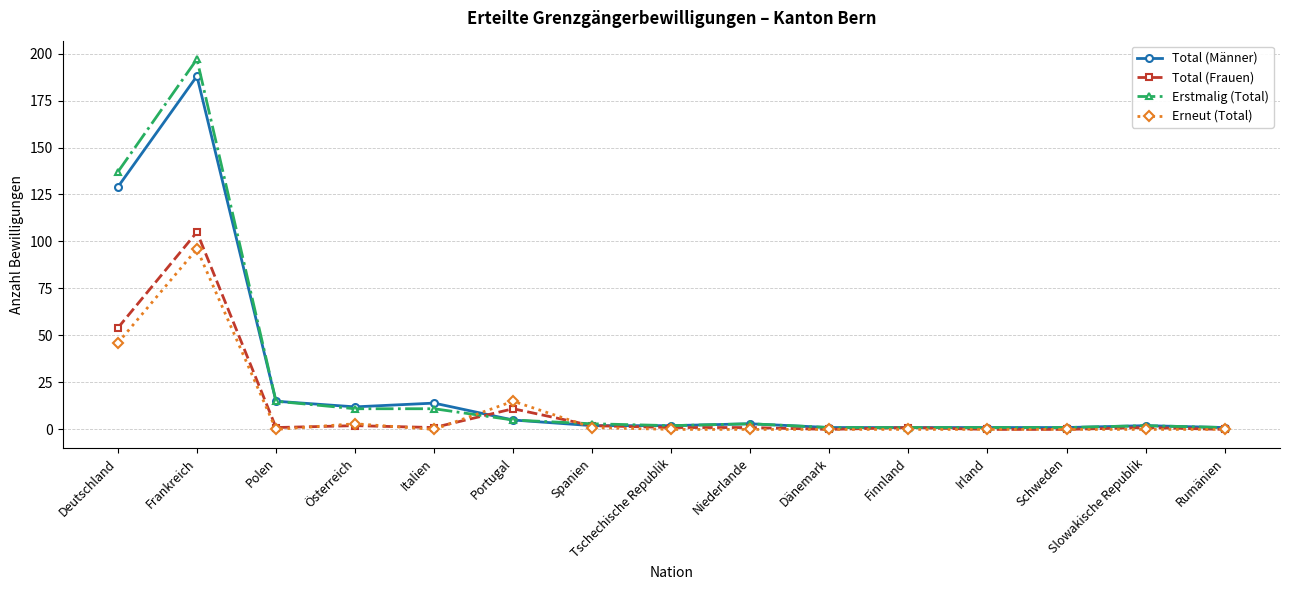

The Erneut (Total) series shows 0 at Irland. True or false?

True